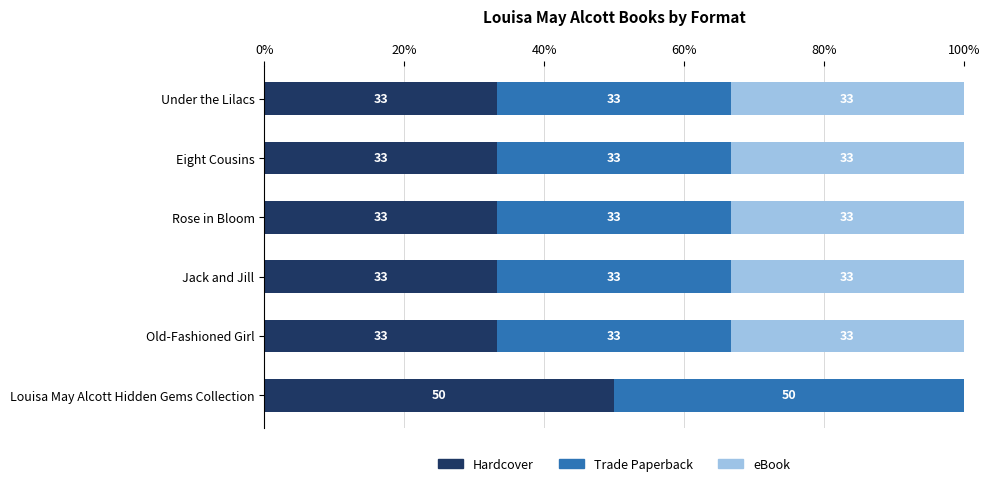

What are all the series names shown in the legend?

Hardcover, Trade Paperback, eBook